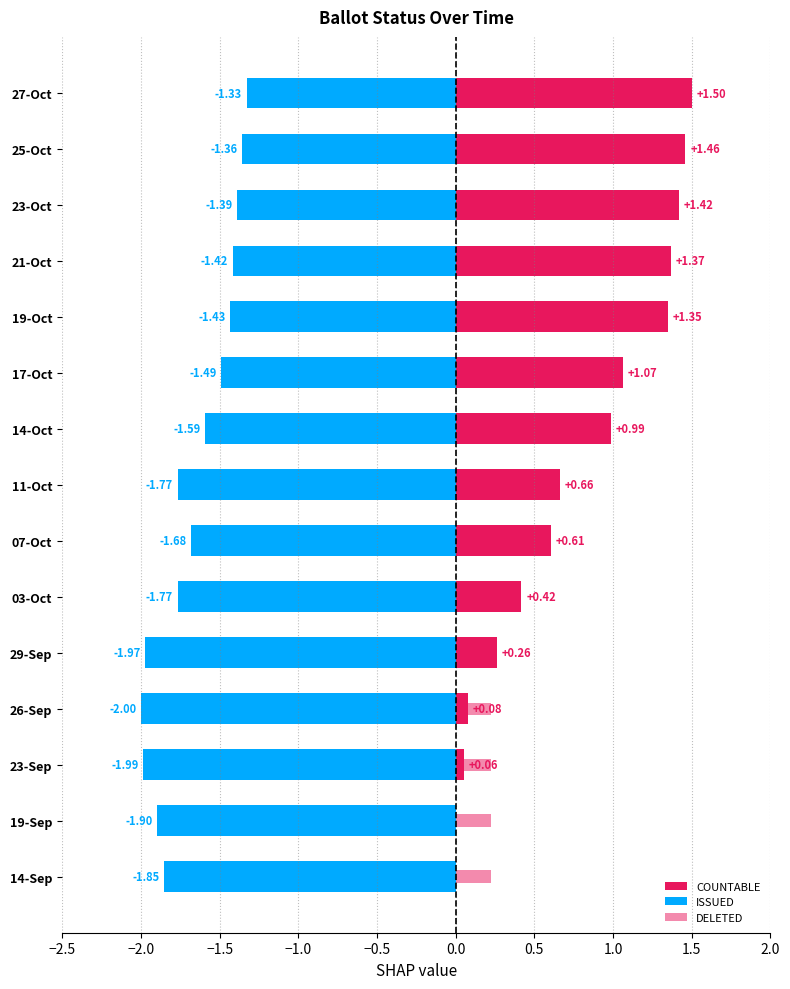

What are all the series names shown in the legend?

COUNTABLE, ISSUED, DELETED